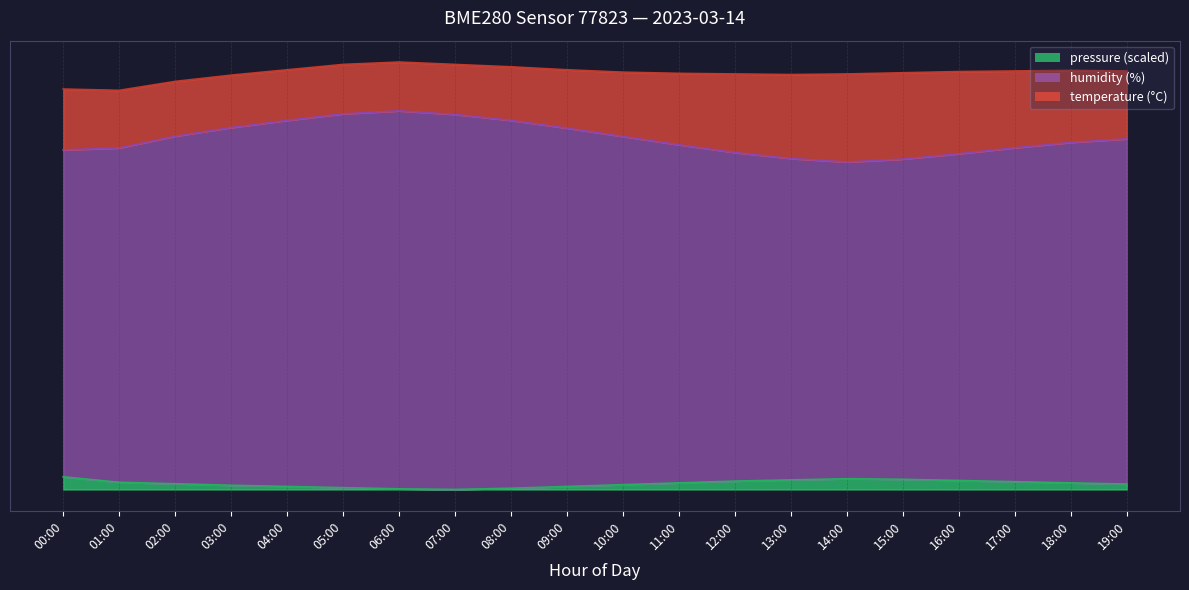

What are all the series names shown in the legend?

pressure (scaled), humidity (%), temperature (°C)